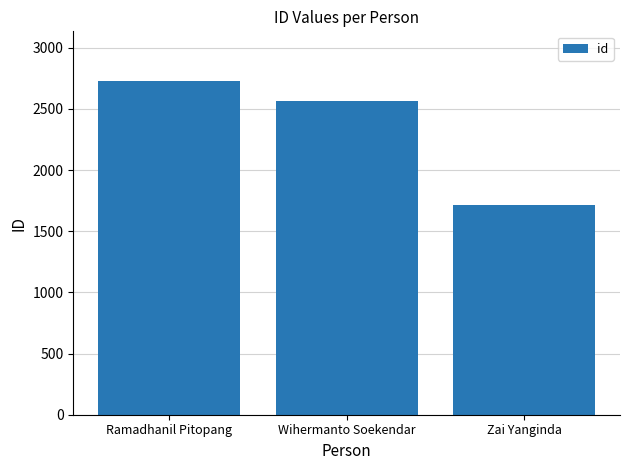

Reading left to right, what are all the values shown in this chart?

Ramadhanil Pitopang=2726	Wihermanto Soekendar=2569	Zai Yanginda=1713